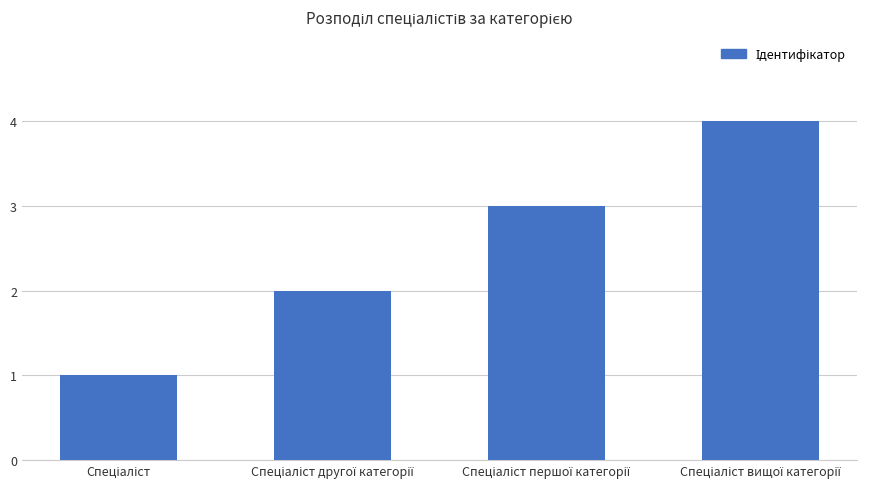

What is the difference between the maximum and minimum values?

3